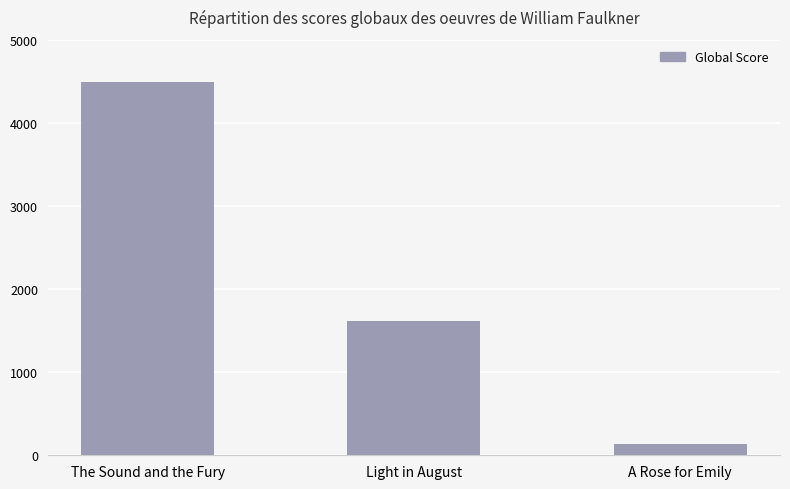

Which has a higher value, A Rose for Emily or Light in August?

Light in August